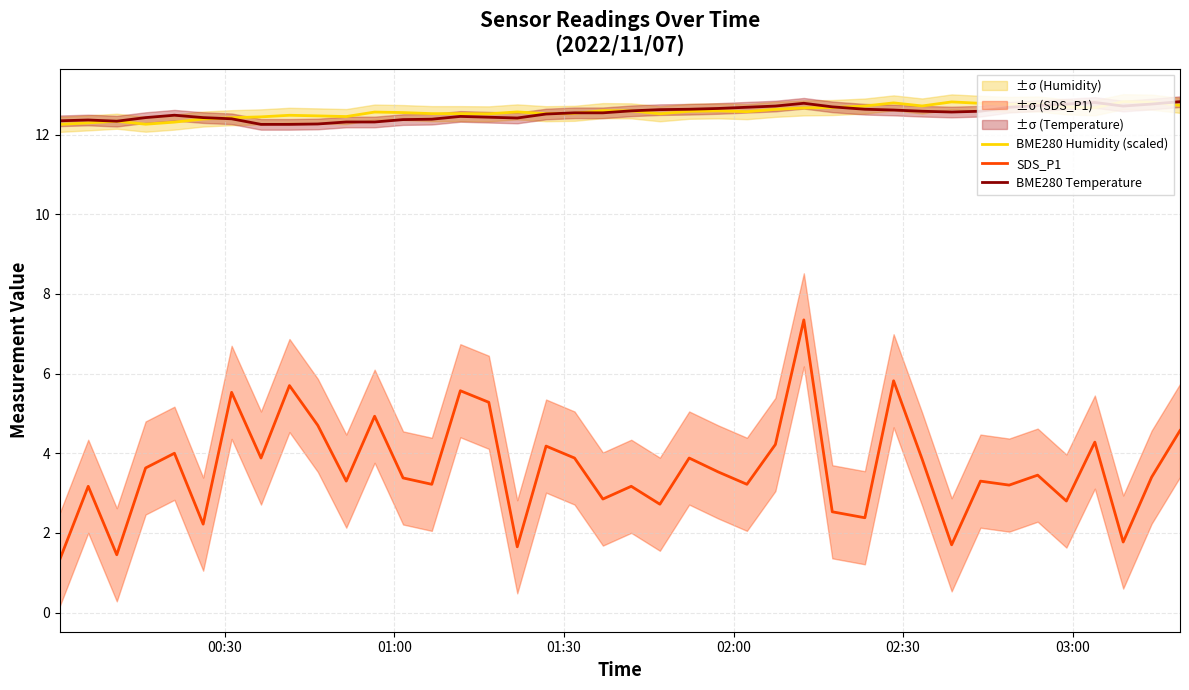

True or false: SDS_P1 has more than 1 interior local peaks.

True